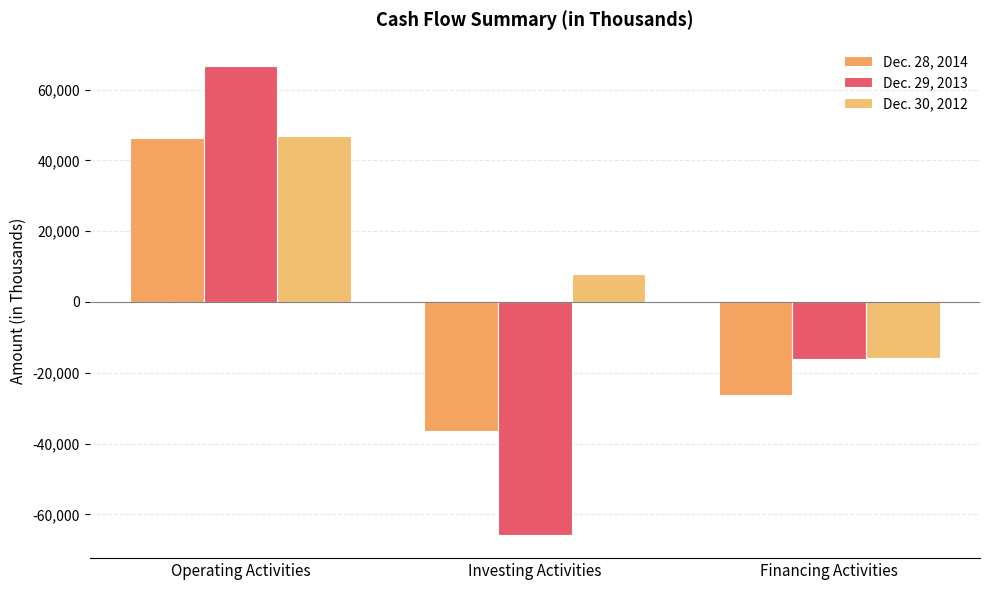

What is the difference between the maximum and minimum values in the Dec. 29, 2013 series?

132386